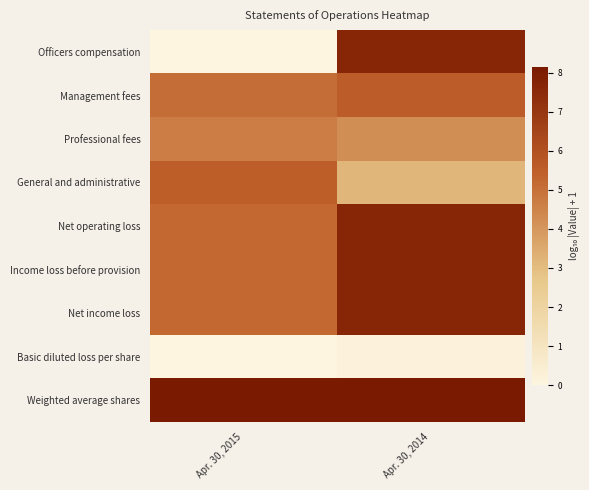

At which category is the sum across all series the highest?

Apr. 30, 2014